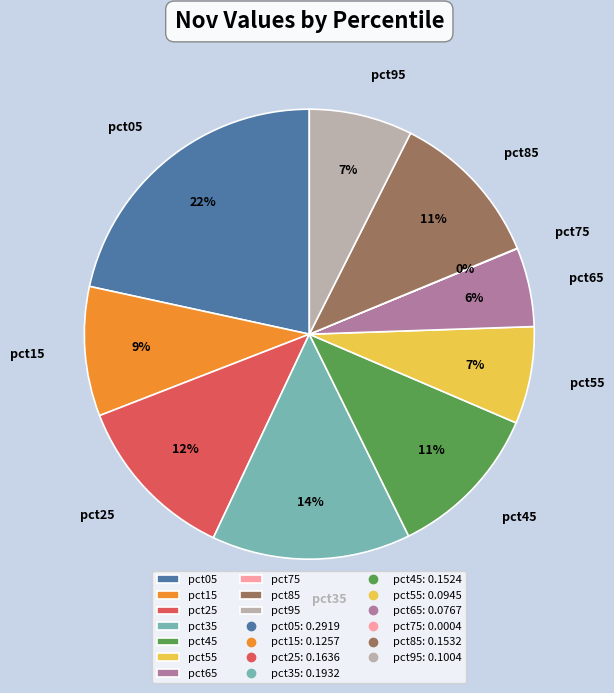

Is there any slice that represents more than half of the pie?

No